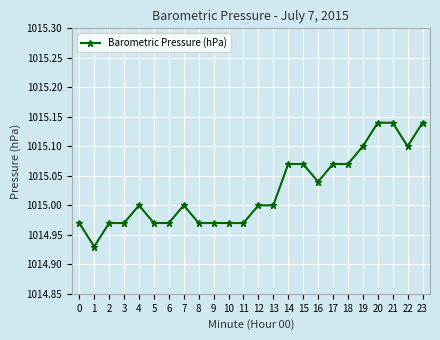

Approximately how many times larger is the value at 8 compared to 21?

1.0